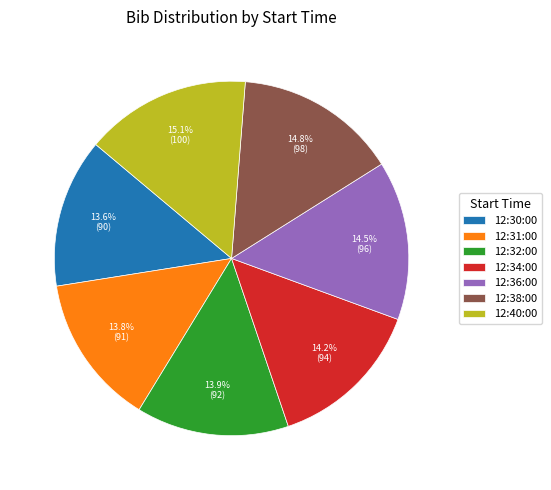

To the nearest percent, what is the combined percentage of 12:38:00 and 12:40:00?

30%